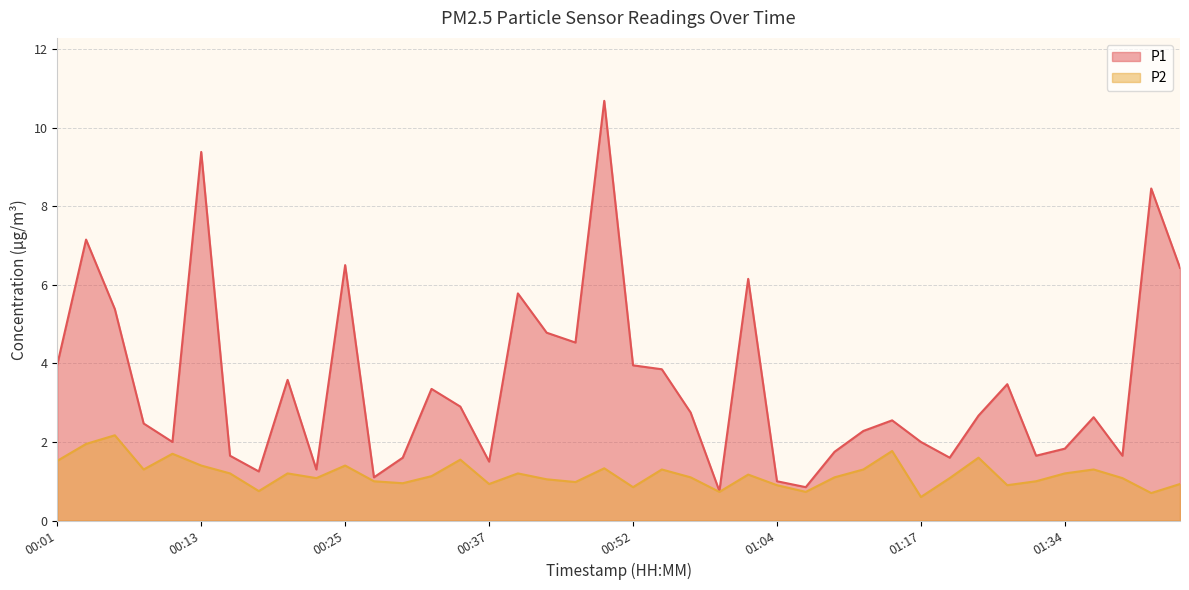

True or false: P1 has more than 2 points higher than both neighbors.

True